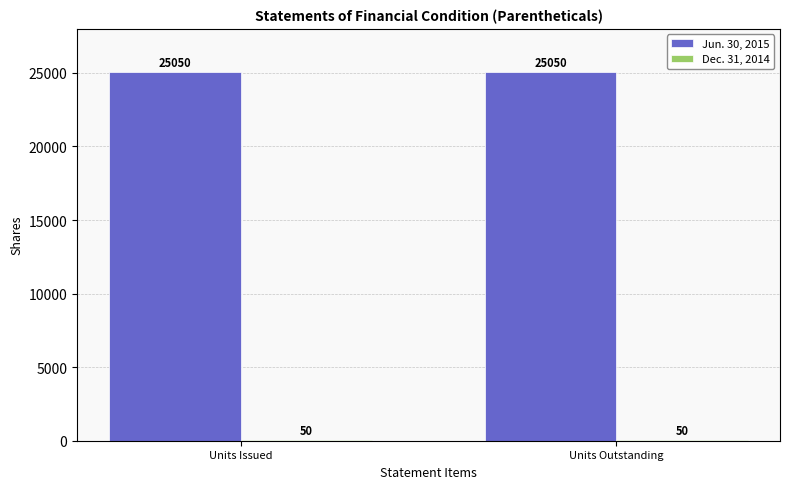

What is the maximum value shown in the chart?

25050